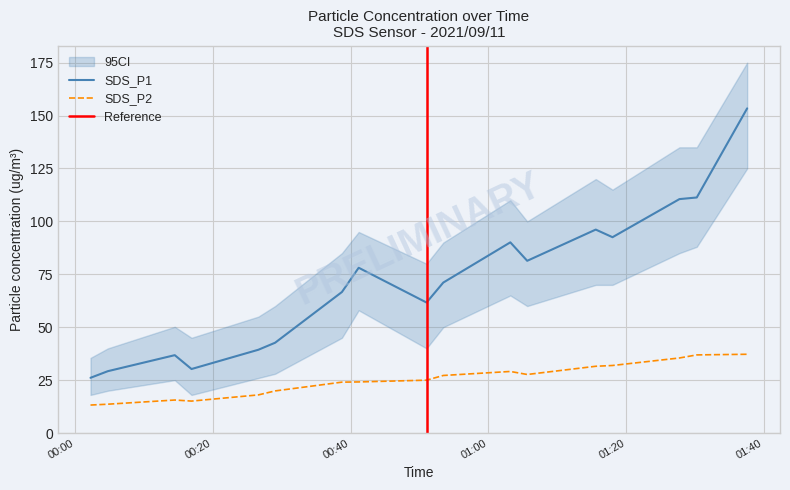

True or false: SDS_P1 and SDS_P2 intersect in this chart.

False